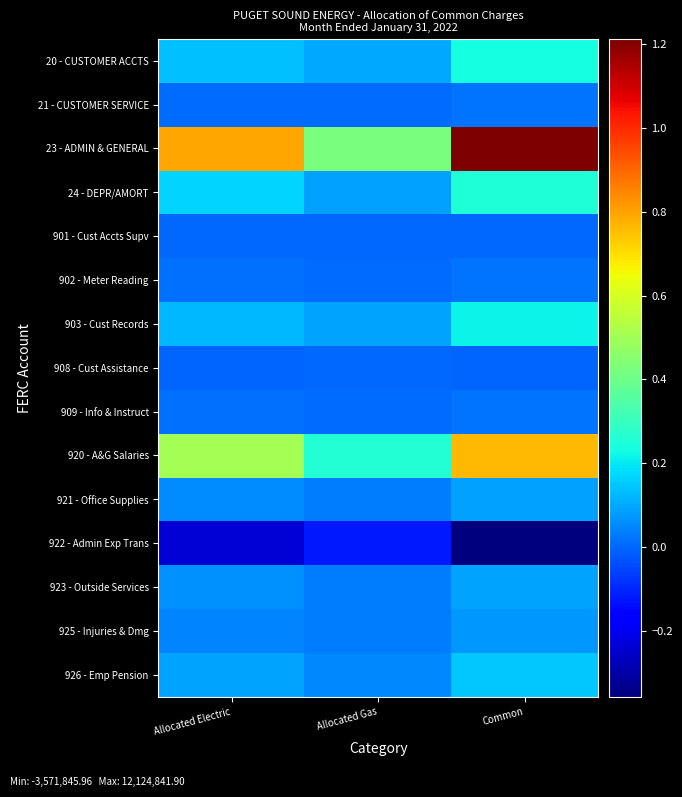

Reading left to right, list all the values displayed in this chart.

20 - CUSTOMER ACCTS: Allocated Electric=1386647.0	Allocated Gas=982985.7	Common=2369632.7
21 - CUSTOMER SERVICE: Allocated Electric=97887.9	Allocated Gas=82575.8	Common=180463.6
23 - ADMIN & GENERAL: Allocated Electric=7906164.0	Allocated Gas=4218677.9	Common=12124841.9
24 - DEPR/AMORT: Allocated Electric=1675860.1	Allocated Gas=864091.6	Common=2539951.7
901 - Cust Accts Supv: Allocated Electric=12056.3	Allocated Gas=8666.1	Common=20722.5
902 - Meter Reading: Allocated Electric=111320.0	Allocated Gas=66252.1	Common=177572.1
903 - Cust Records: Allocated Electric=1263270.7	Allocated Gas=908067.4	Common=2171338.1
908 - Cust Assistance: Allocated Electric=-27580.8	Allocated Gas=-7616.9	Common=-35197.7
909 - Info & Instruct: Allocated Electric=125954.3	Allocated Gas=90541.7	Common=216496.0
920 - A&G Salaries: Allocated Electric=5039810.2	Allocated Gas=2597021.0	Common=7636831.2
921 - Office Supplies: Allocated Electric=588821.1	Allocated Gas=303227.0	Common=892048.1
922 - Admin Exp Trans: Allocated Electric=-2356704.0	Allocated Gas=-1215142.0	Common=-3571846.0
923 - Outside Services: Allocated Electric=612967.8	Allocated Gas=315887.3	Common=928855.0
925 - Injuries & Dmg: Allocated Electric=437650.5	Allocated Gas=314584.9	Common=752235.4
926 - Emp Pension: Allocated Electric=952818.6	Allocated Gas=531702.3	Common=1484520.9